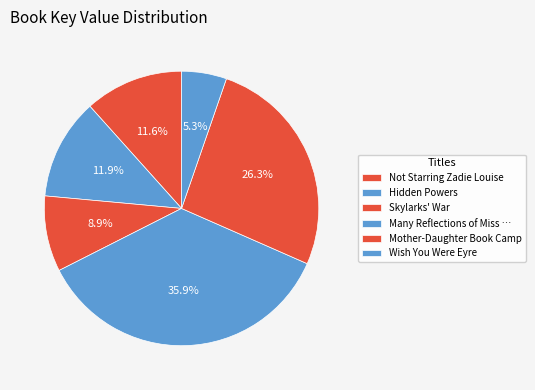

How many segments does this pie chart have?

6